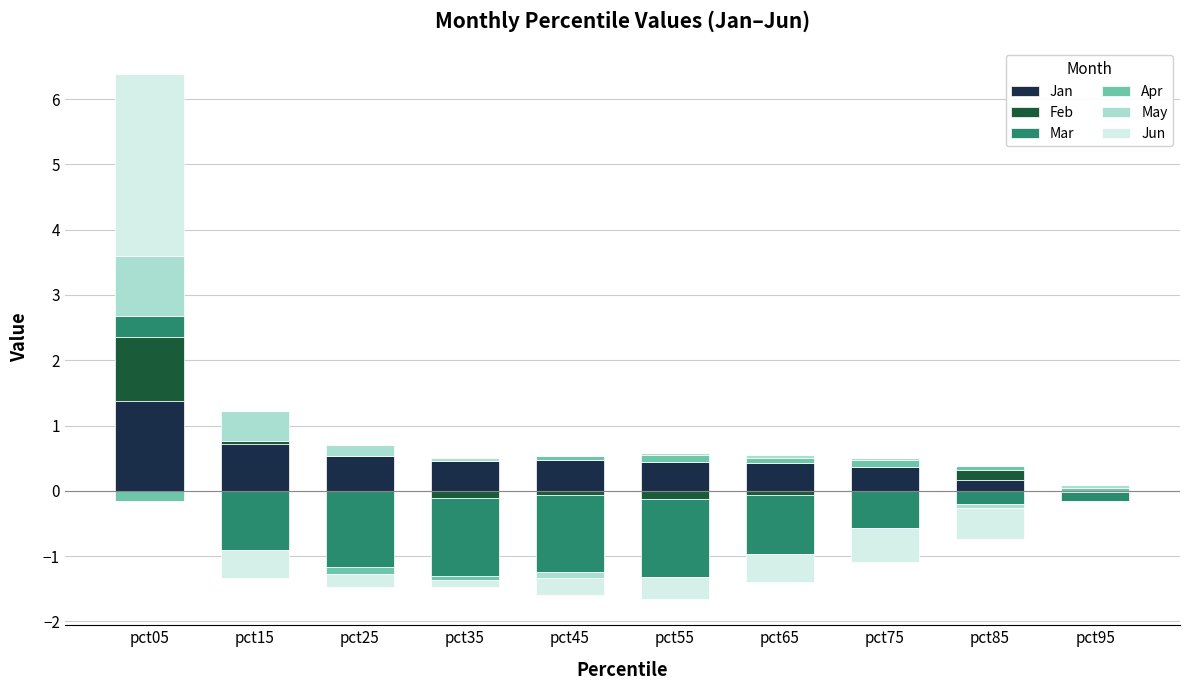

What is the sum of the May values at pct05 and pct95?

1.0